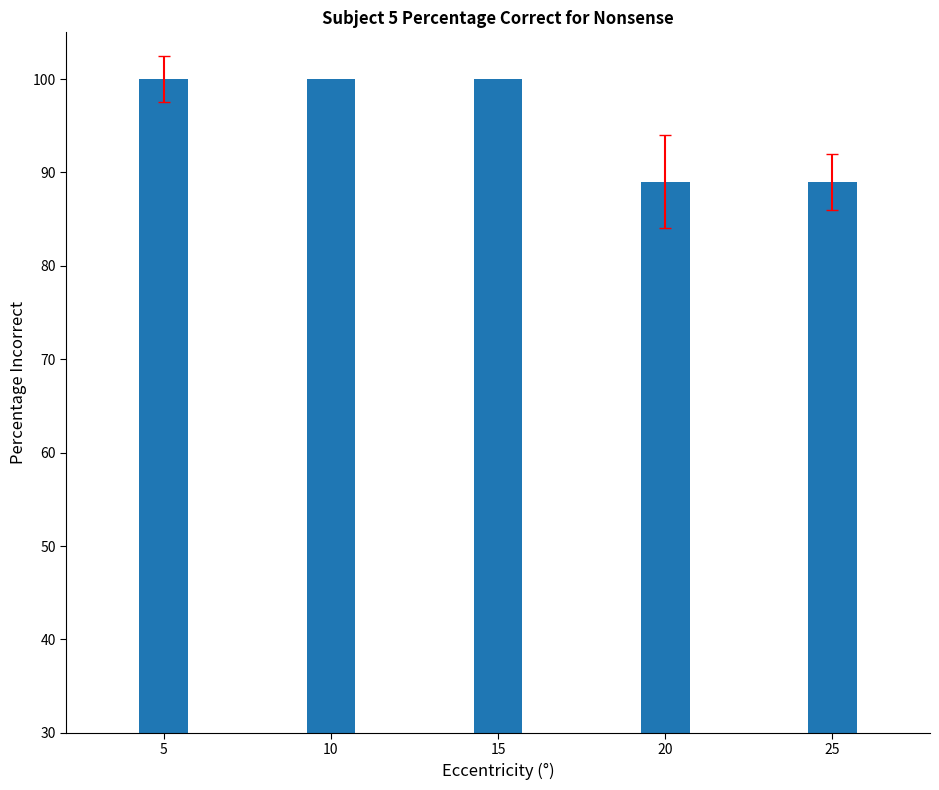

List the labels in order of value, largest first.

5, 10, 15, 20, 25